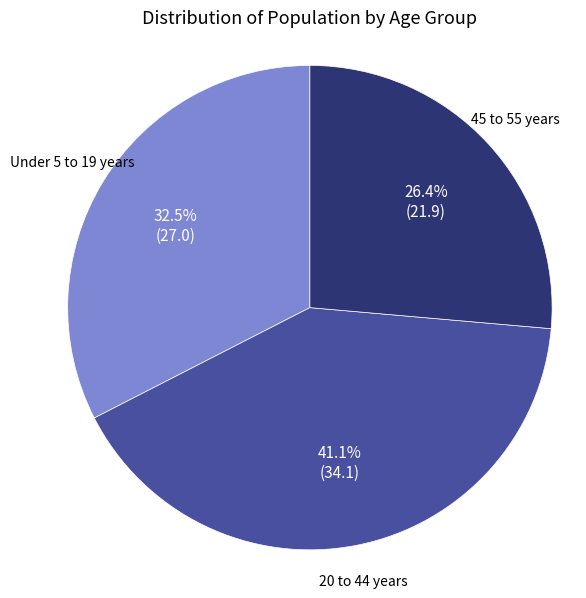

Is 45 to 55 years the majority of the pie?

No